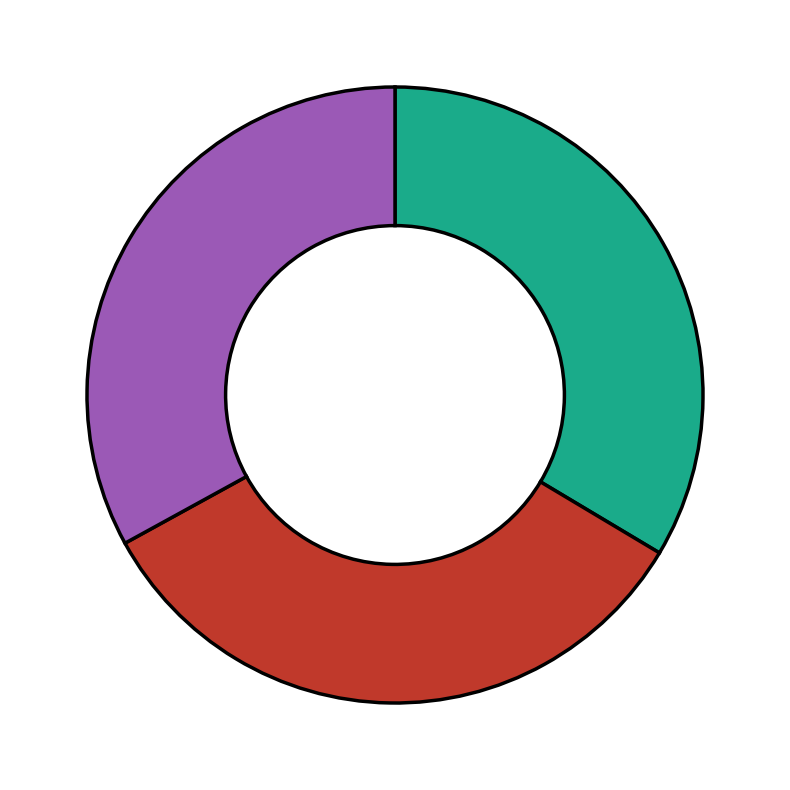

Is there any slice that represents more than half of the pie?

No